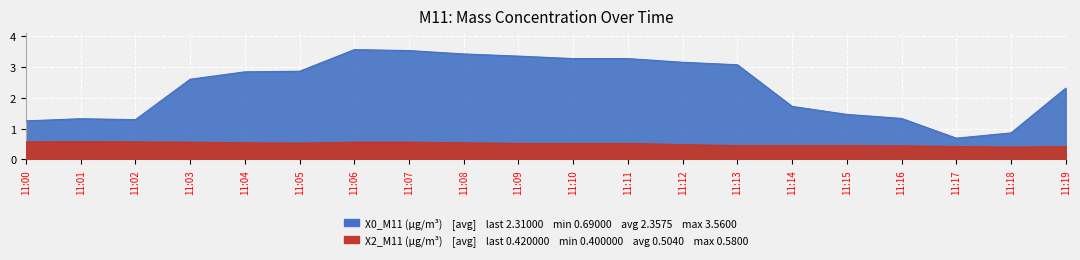

What is the difference between the maximum and minimum values in the X2_M11 (μg/m³) series?

0.2